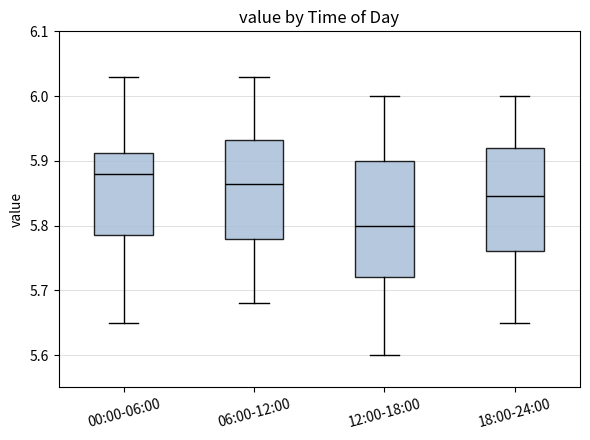

Comparing the boxes themselves (not the whiskers), which one is the tallest?

12:00-18:00